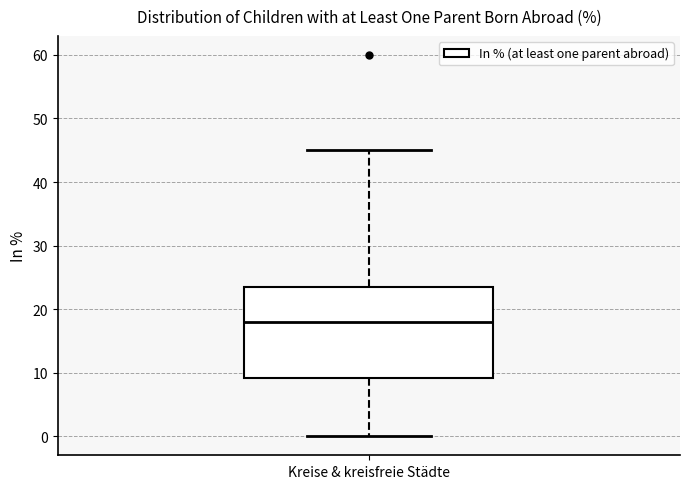

Where does the upper whisker of the box for Kreise & kreisfreie Städte end on the y-axis? The values are not printed on the chart, so give them approximately, as read against the axis.

45